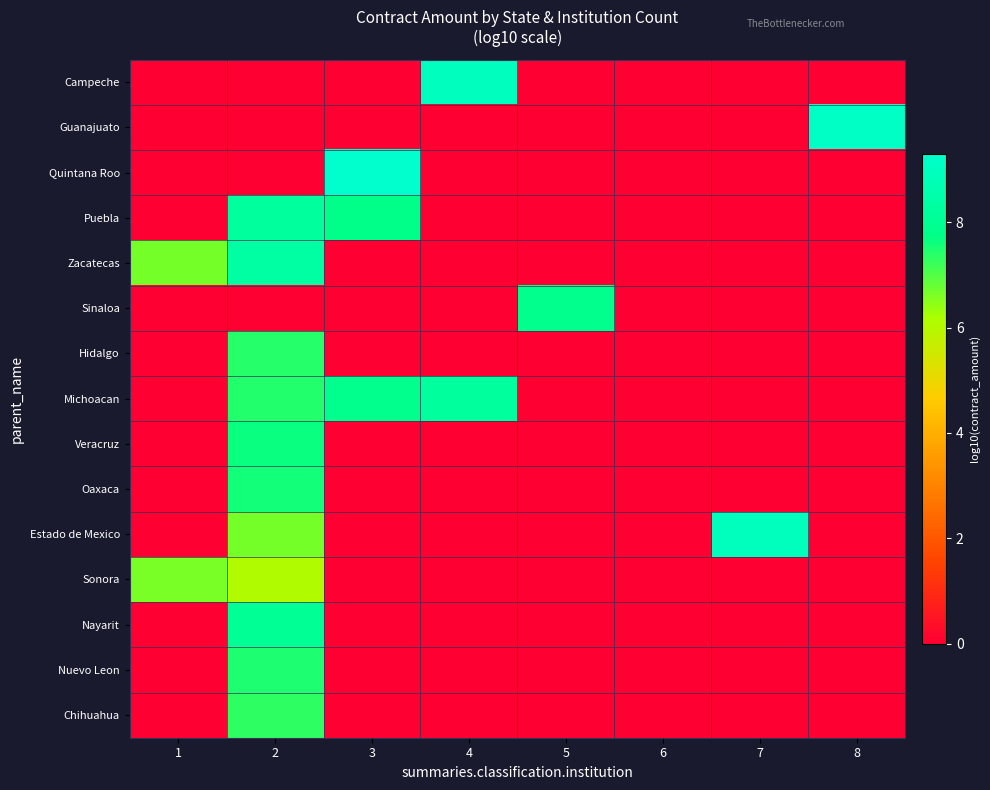

Reading right to left, extract all data points from this chart.

Campeche: 8=0.0	7=0.0	6=0.0	5=0.0	4=9.0	3=0.0	2=0.0	1=0.0
Guanajuato: 8=9.1	7=0.0	6=0.0	5=0.0	4=0.0	3=0.0	2=0.0	1=0.0
Quintana Roo: 8=0.0	7=0.0	6=0.0	5=0.0	4=0.0	3=9.3	2=0.0	1=0.0
Puebla: 8=0.0	7=0.0	6=0.0	5=0.0	4=0.0	3=7.7	2=8.2	1=0.0
Zacatecas: 8=0.0	7=0.0	6=0.0	5=0.0	4=0.0	3=0.0	2=8.3	1=6.7
Sinaloa: 8=0.0	7=0.0	6=0.0	5=7.8	4=0.0	3=0.0	2=0.0	1=0.0
Hidalgo: 8=0.0	7=0.0	6=0.0	5=0.0	4=0.0	3=0.0	2=7.4	1=0.0
Michoacan: 8=0.0	7=0.0	6=0.0	5=0.0	4=8.2	3=7.9	2=7.4	1=0.0
Veracruz: 8=0.0	7=0.0	6=0.0	5=0.0	4=0.0	3=0.0	2=7.6	1=0.0
Oaxaca: 8=0.0	7=0.0	6=0.0	5=0.0	4=0.0	3=0.0	2=7.6	1=0.0
Estado de Mexico: 8=0.0	7=8.9	6=0.0	5=0.0	4=0.0	3=0.0	2=6.7	1=0.0
Sonora: 8=0.0	7=0.0	6=0.0	5=0.0	4=0.0	3=0.0	2=6.1	1=6.6
Nayarit: 8=0.0	7=0.0	6=0.0	5=0.0	4=0.0	3=0.0	2=8.0	1=0.0
Nuevo Leon: 8=0.0	7=0.0	6=0.0	5=0.0	4=0.0	3=0.0	2=7.4	1=0.0
Chihuahua: 8=0.0	7=0.0	6=0.0	5=0.0	4=0.0	3=0.0	2=7.3	1=0.0